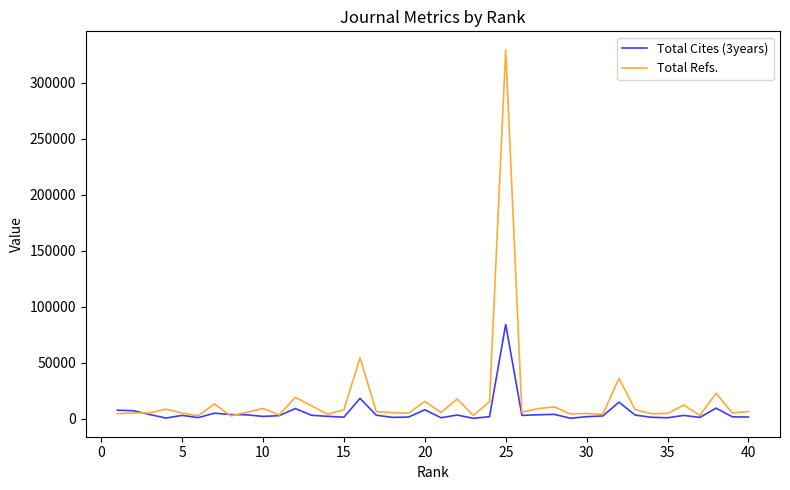

Which series has the largest range (max minus min)?

Total Refs.